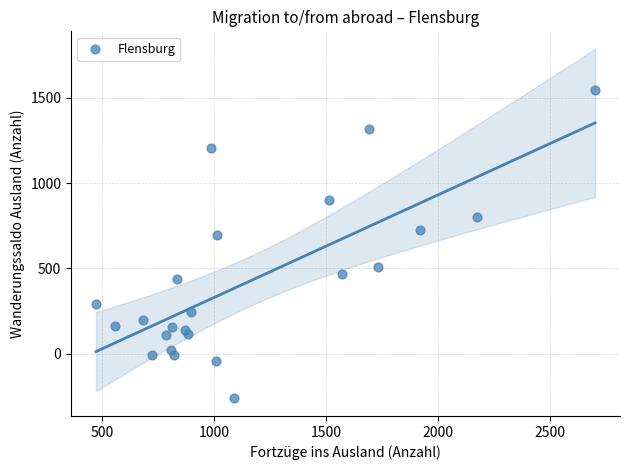

What Y value in the scatter plot is closest to 642?

694